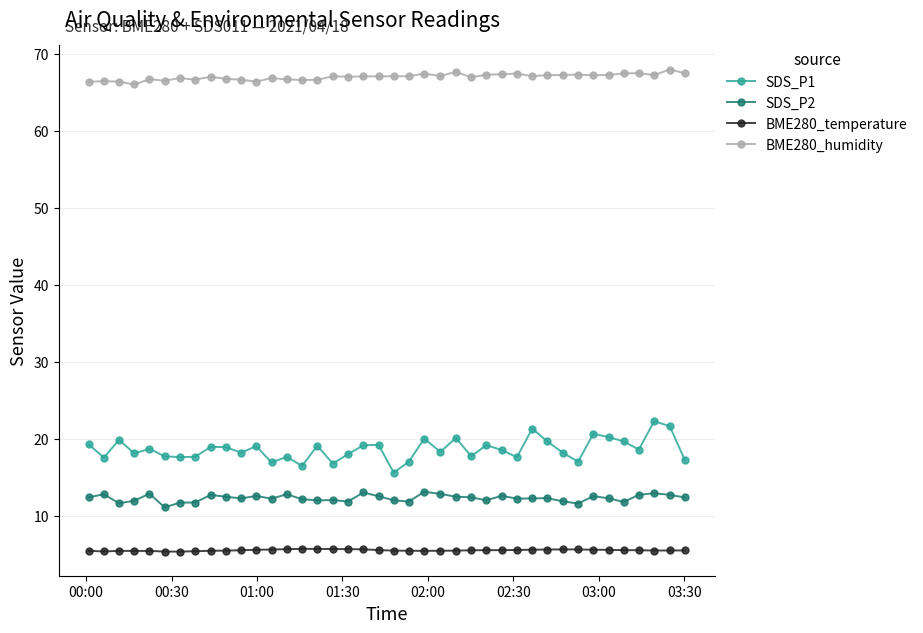

Is this an area chart (filled region under the line)?

No